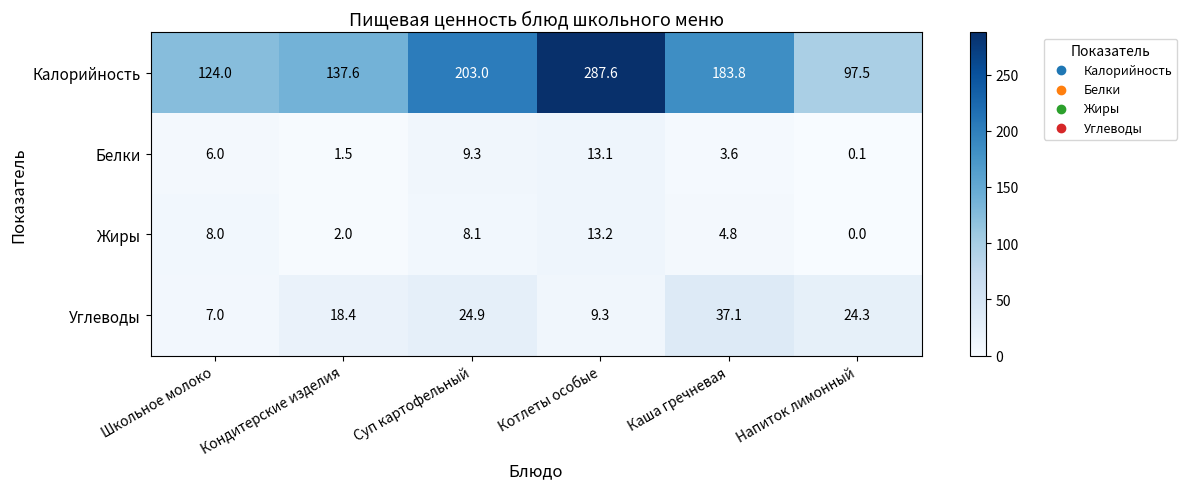

True or false: Калорийность has a value of 97.5 at Напиток лимонный.

True